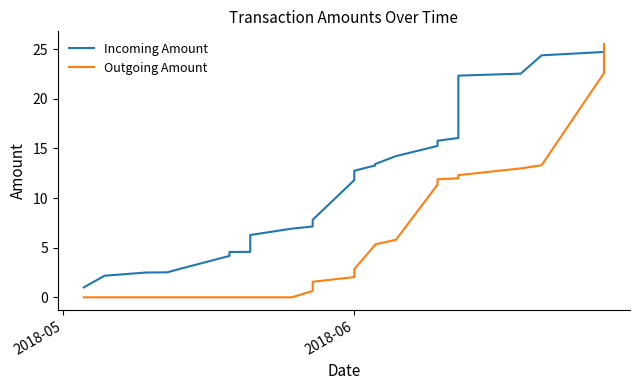

What is the value of the Incoming Amount point at the 21st from the left?

22.3